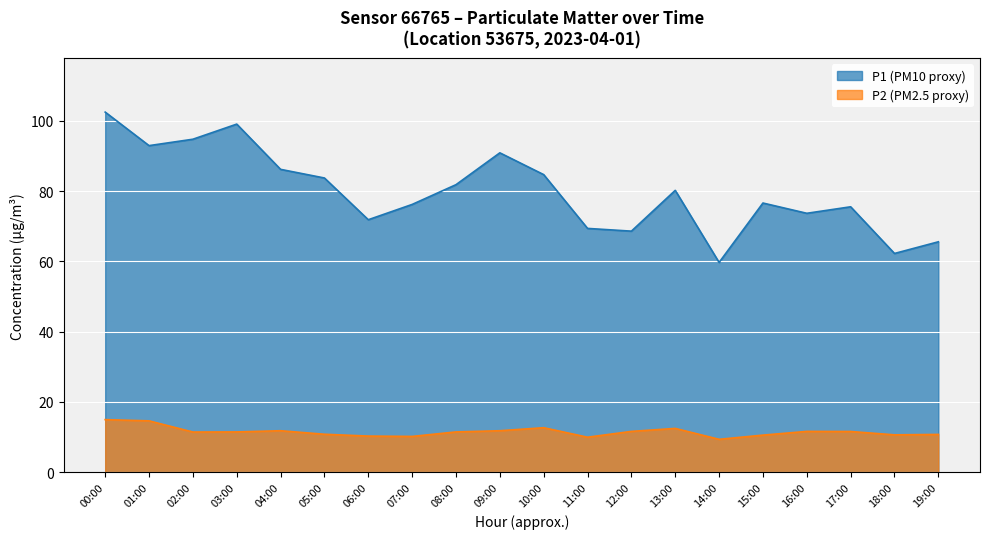

True or false: P2 has a value of 3.9 at 06:00.

False